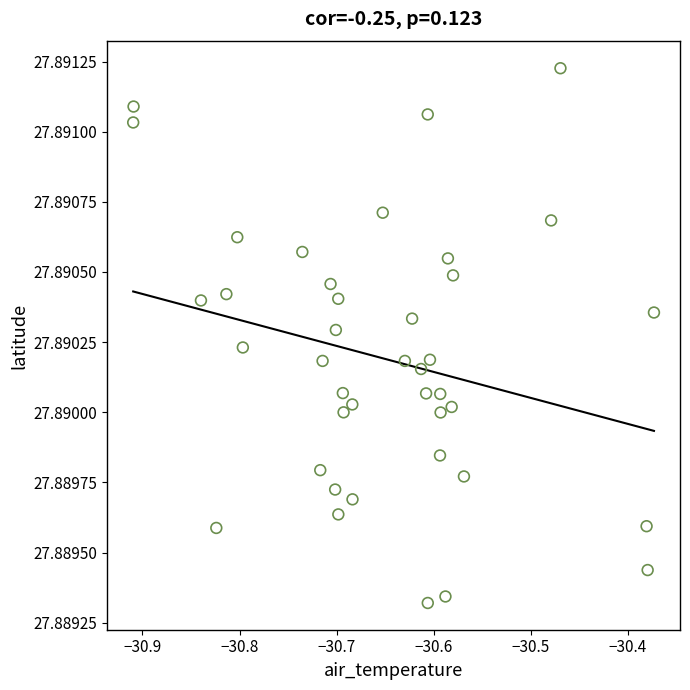

What is the range of X values (max minus min)?

0.5